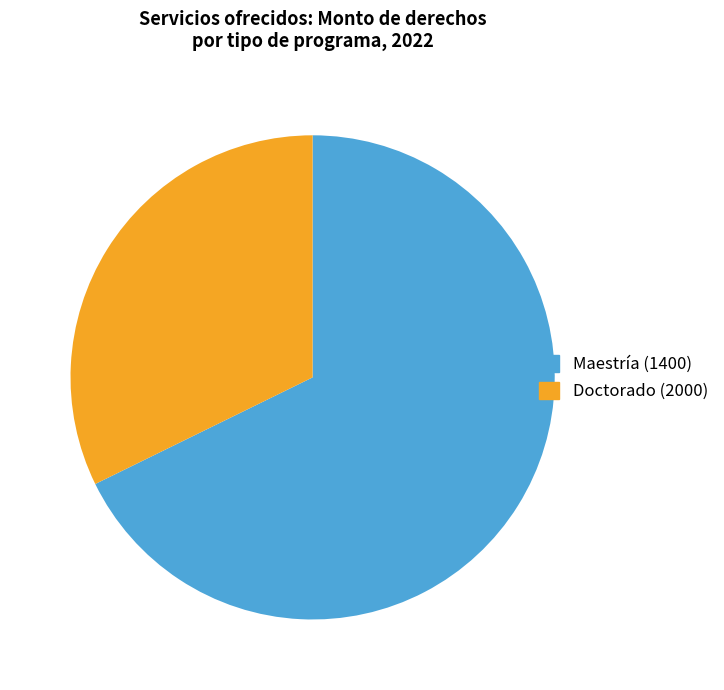

Combined, do Doctorado (2000) and Maestría (1400) account for over 50%?

Yes